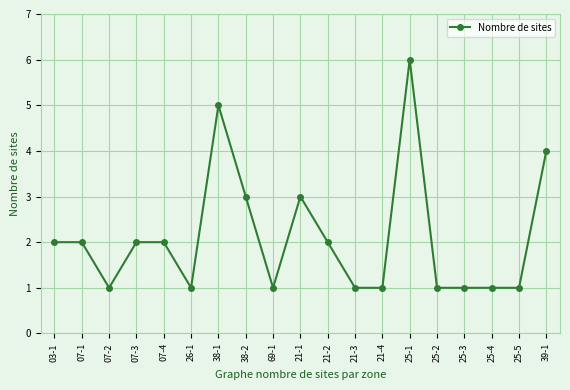

What position from the right is 21-4?

7